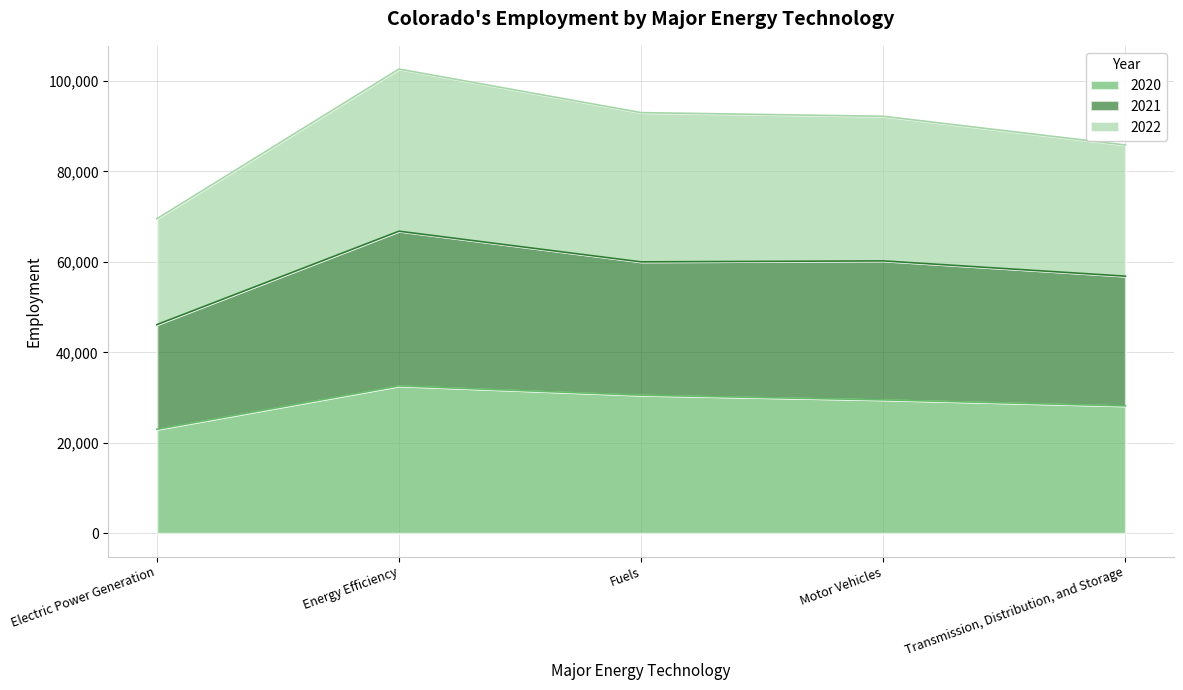

What is the label of the 2nd point from the right?

Motor Vehicles